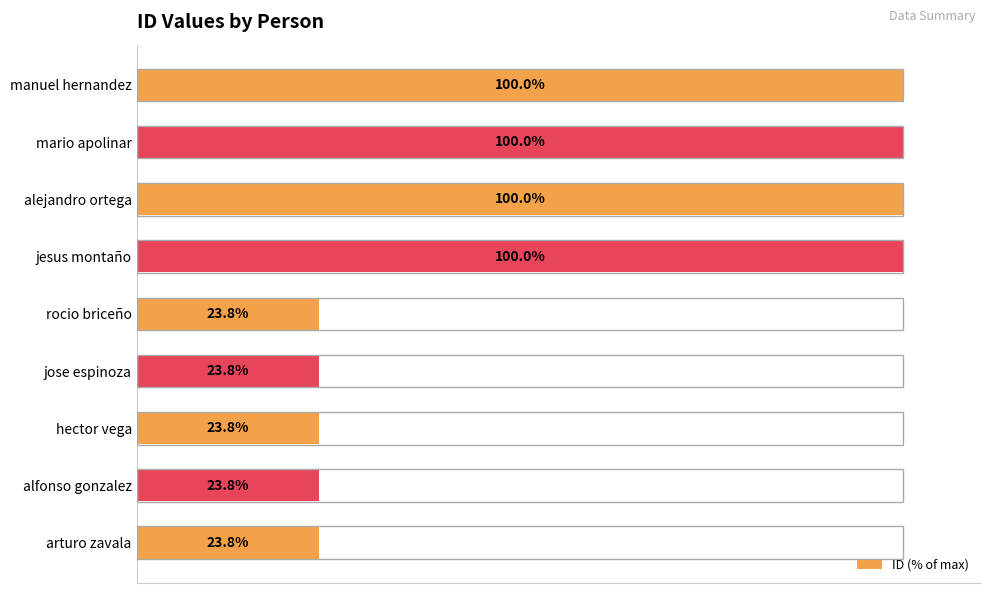

Between jesus montaño and arturo zavala, which is larger?

jesus montaño